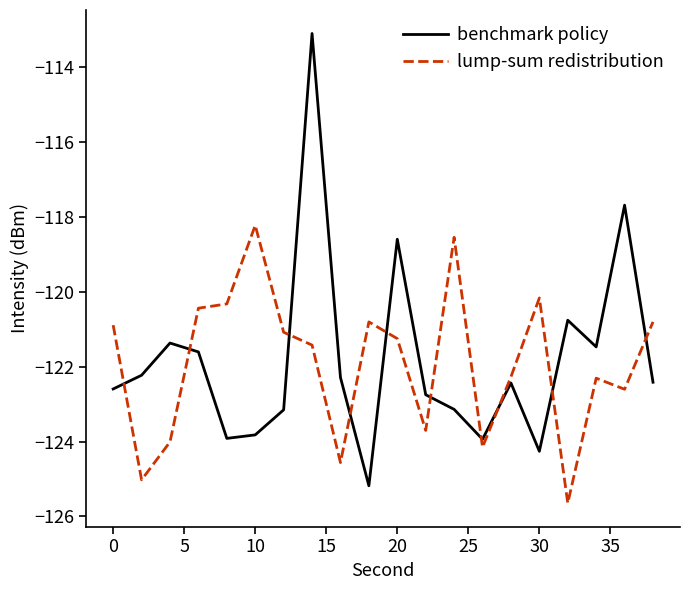

Rank the series by their maximum value, from lowest to highest.

lump-sum redistribution, benchmark policy